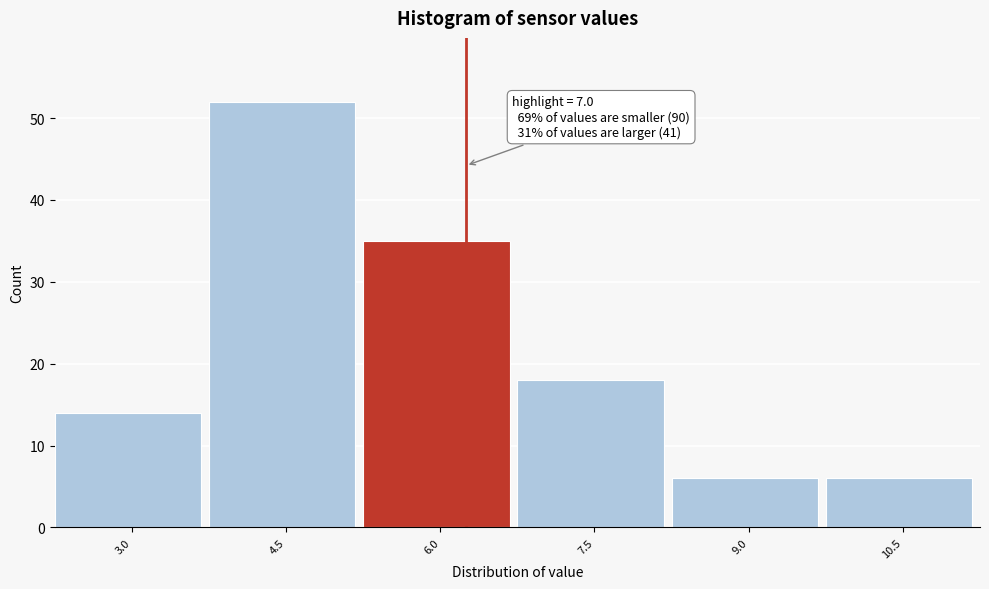

Reading left to right, list all the values displayed in this chart.

3.0=14	4.5=52	6.0=35	7.5=18	9.0=6	10.5=6